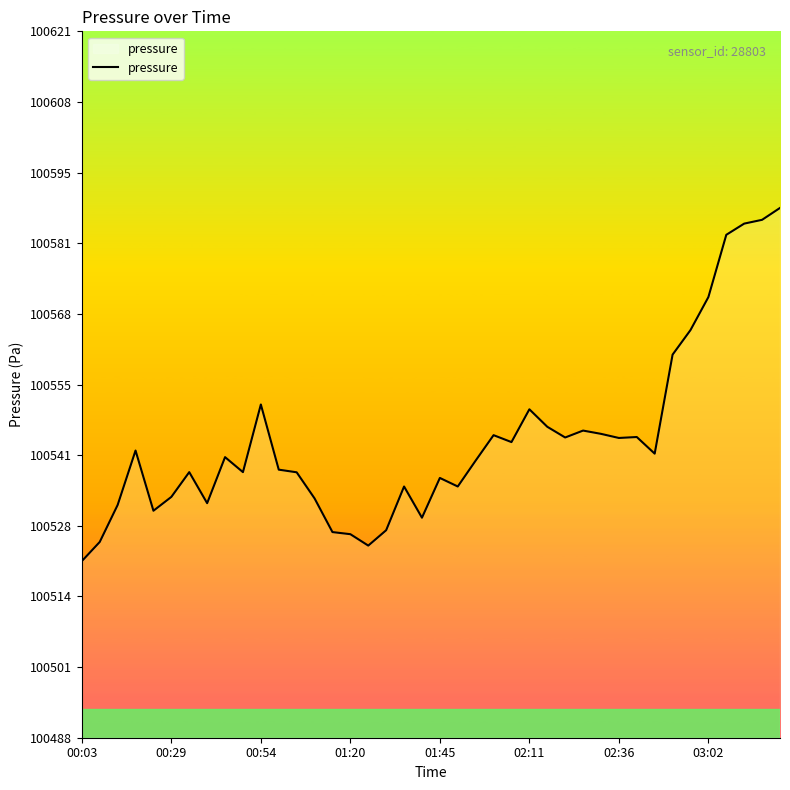

What is the maximum value shown in the chart?

100588.5